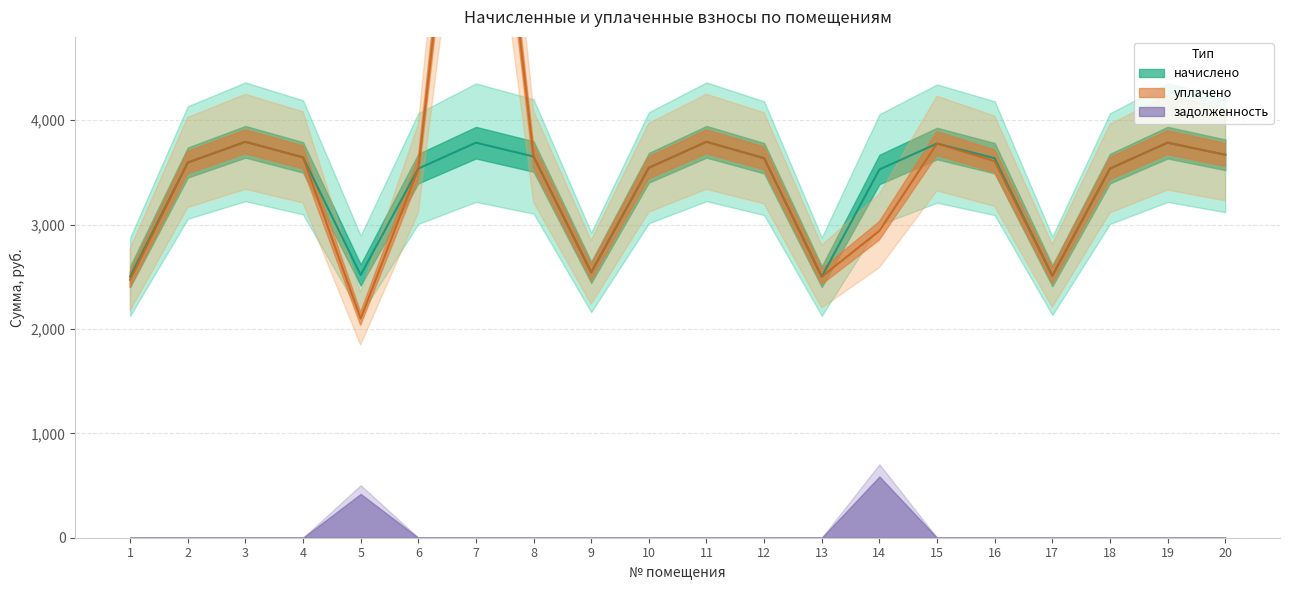

What is the sum of all начислено values?

67465.6